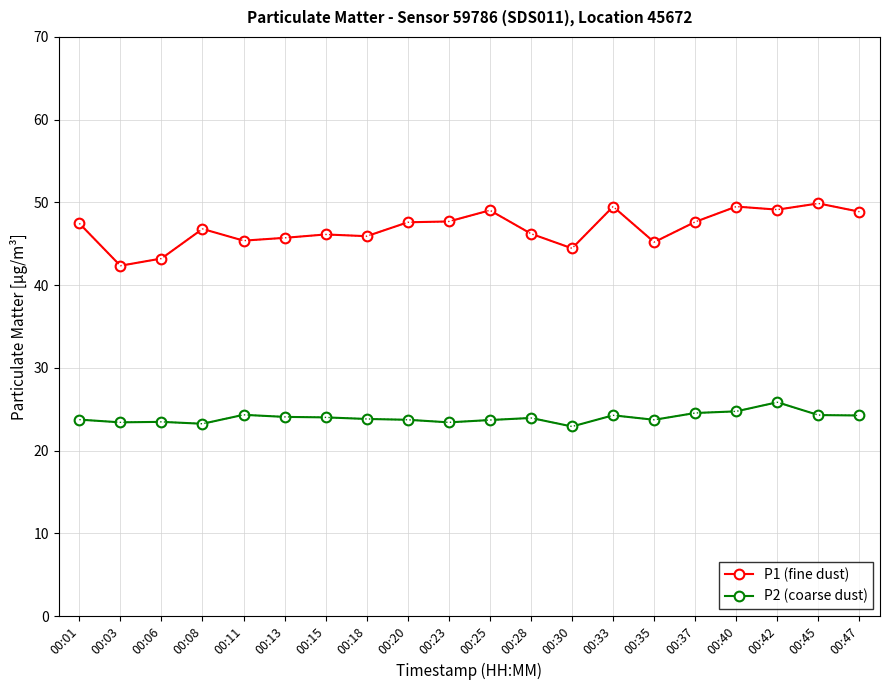

Which series has the largest range (max minus min)?

P1 (fine dust)